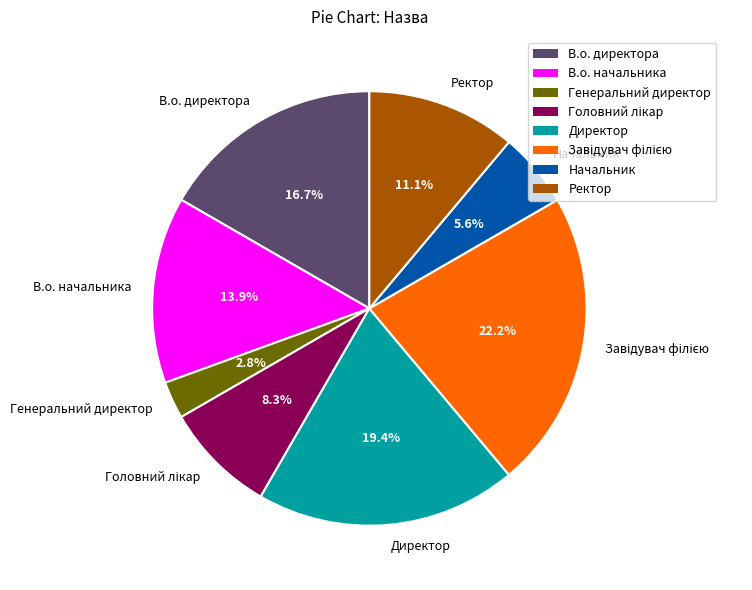

What percentage do В.о. начальника and Директор together represent?

33.3%